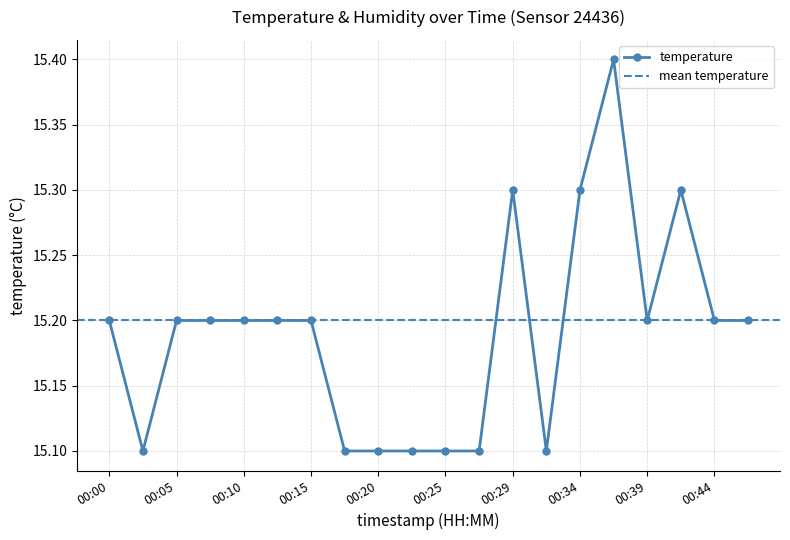

How many interior local peaks (higher than both neighbors) does the data have?

3